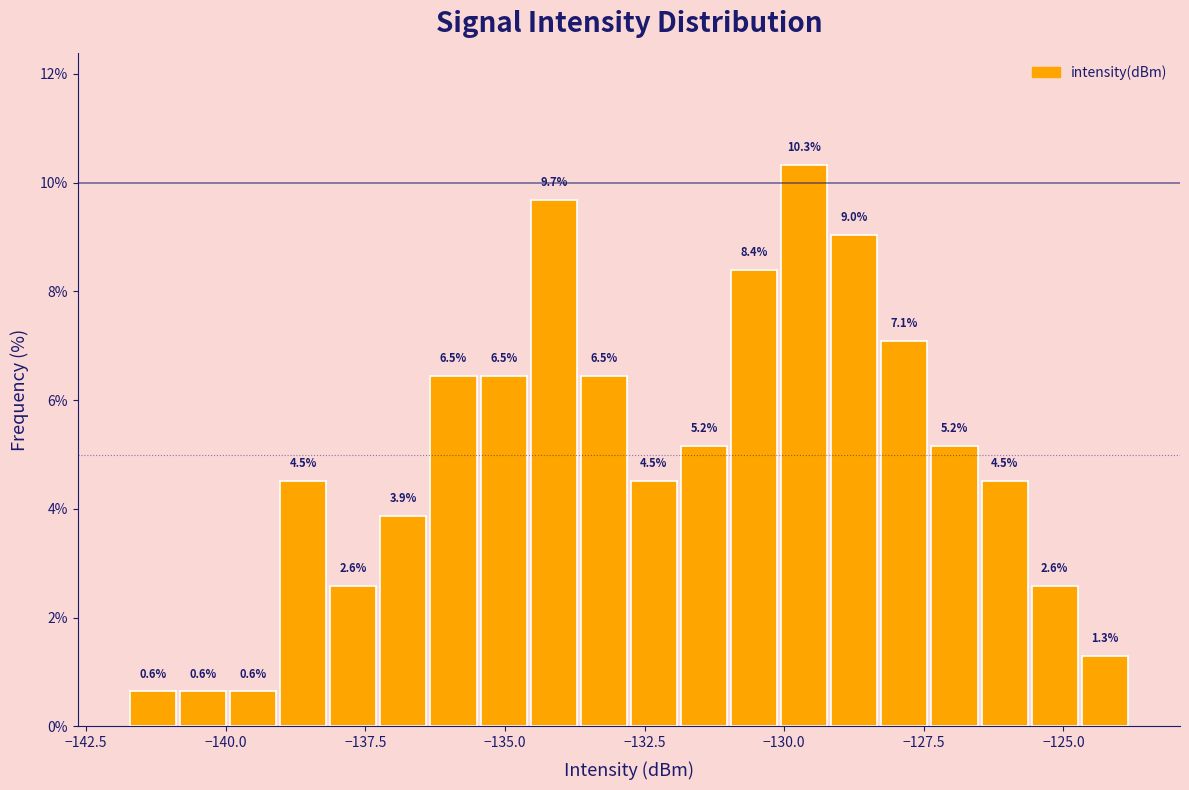

Read against the x-axis, roughly where is the centre of the tallest bar?

-129.5